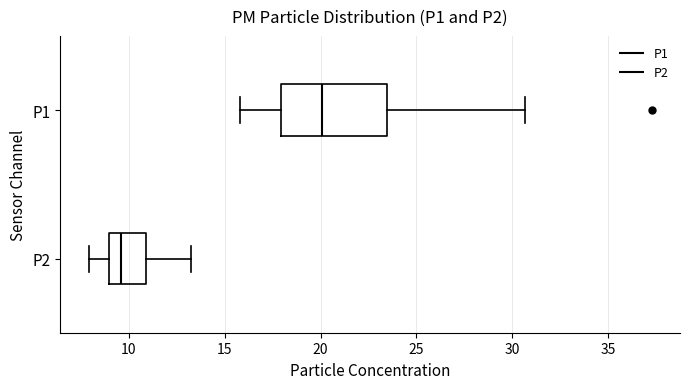

Reading bottom to top, transcribe this box plot: for each box, give where its median line is, the range the box spans, and where its two whiskers end, as read against the x-axis. The values are not printed on the chart, so give them approximately, as read against the axis.

P2: median 9.5, box 9.0 to 11.0, whiskers 8.0 to 13.0
P1: median 20.0, box 18.0 to 23.5, whiskers 16.0 to 30.5